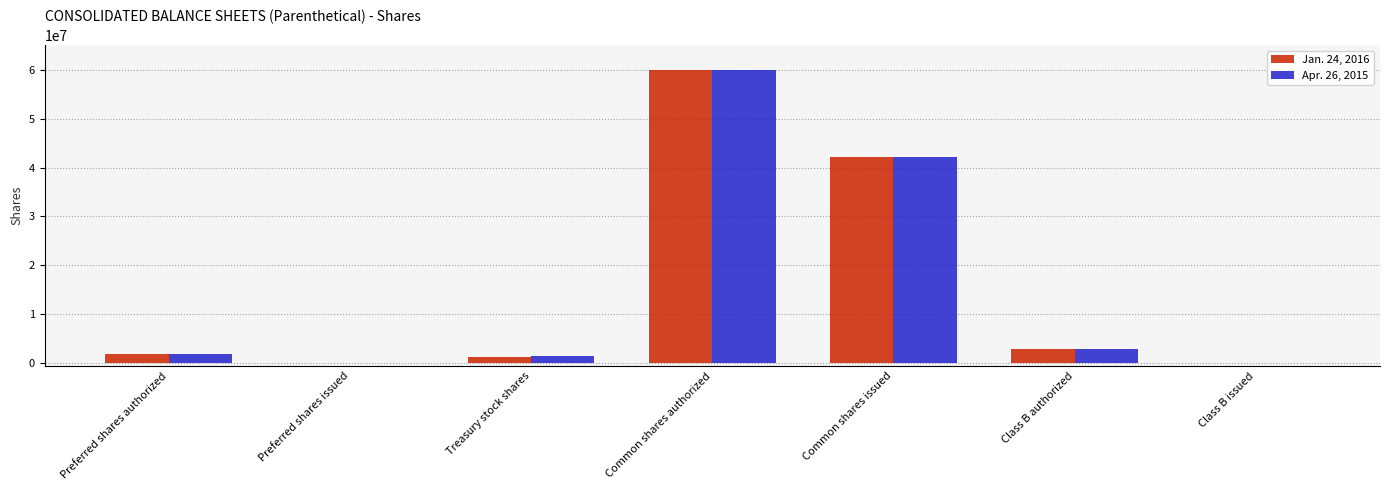

Is the value of Jan. 24, 2016 at Class B authorized greater than the value of Apr. 26, 2015 at Common shares authorized?

No